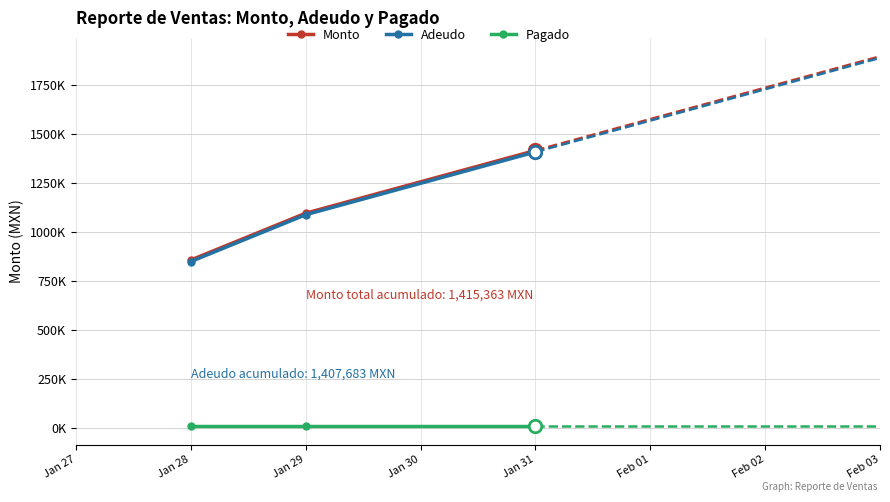

What is the difference between the maximum and minimum values in the Monto series?

559515.7